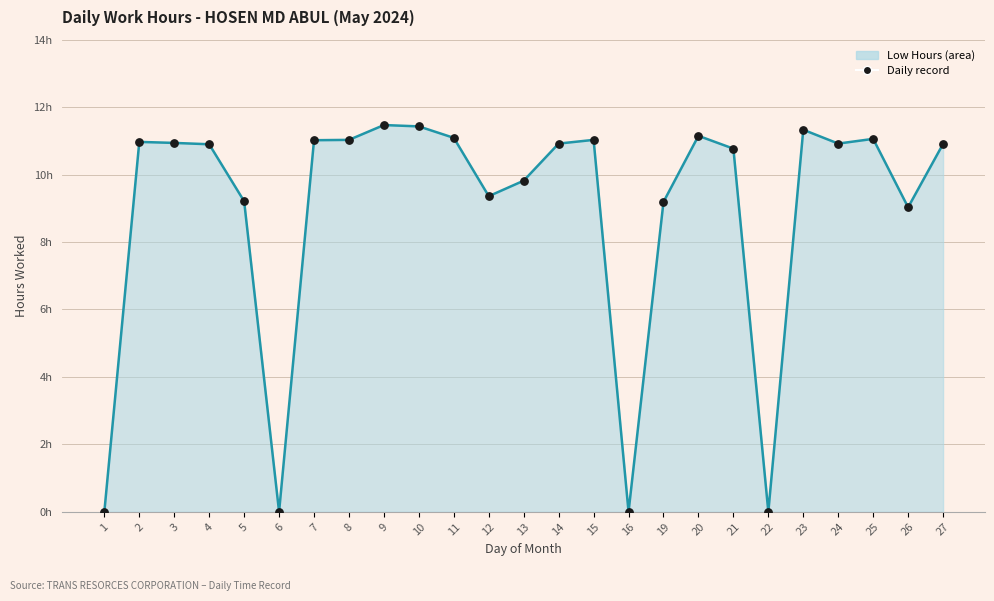

At which category is the sum across all series the highest?

9